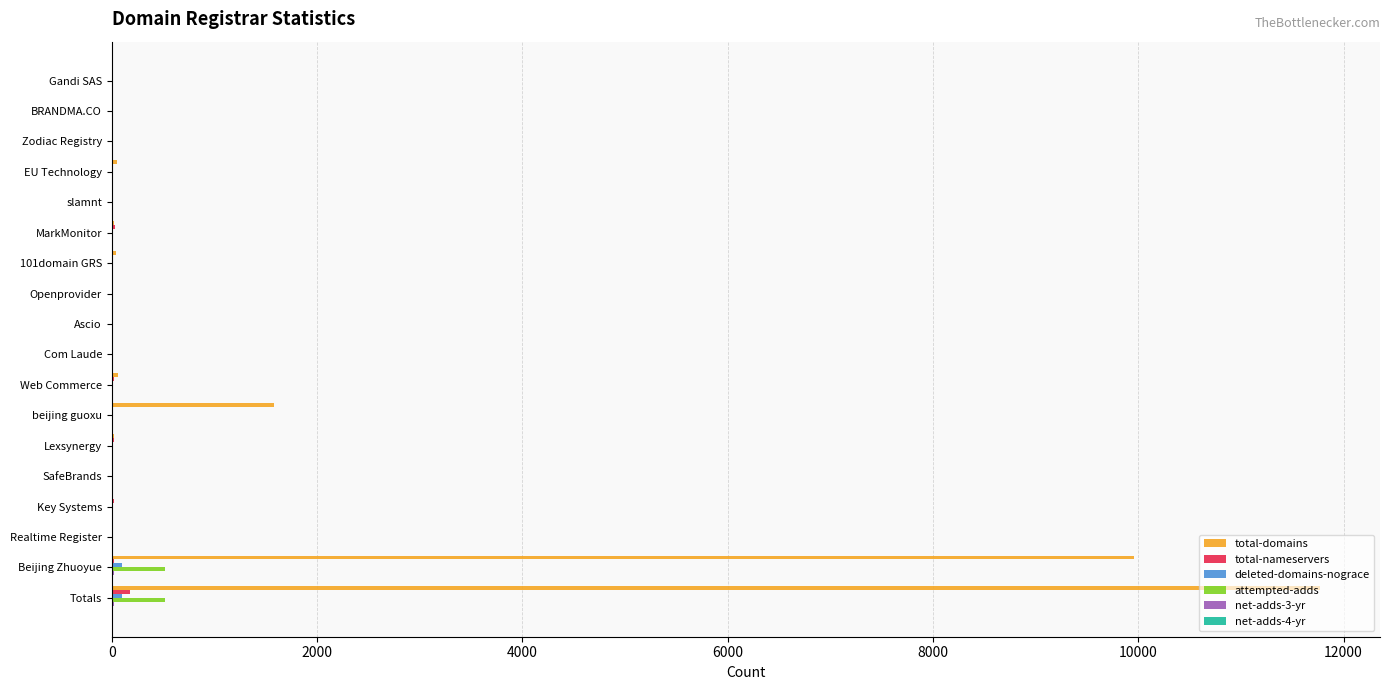

The attempted-adds series shows 518 at Beijing Zhuoyue. True or false?

True